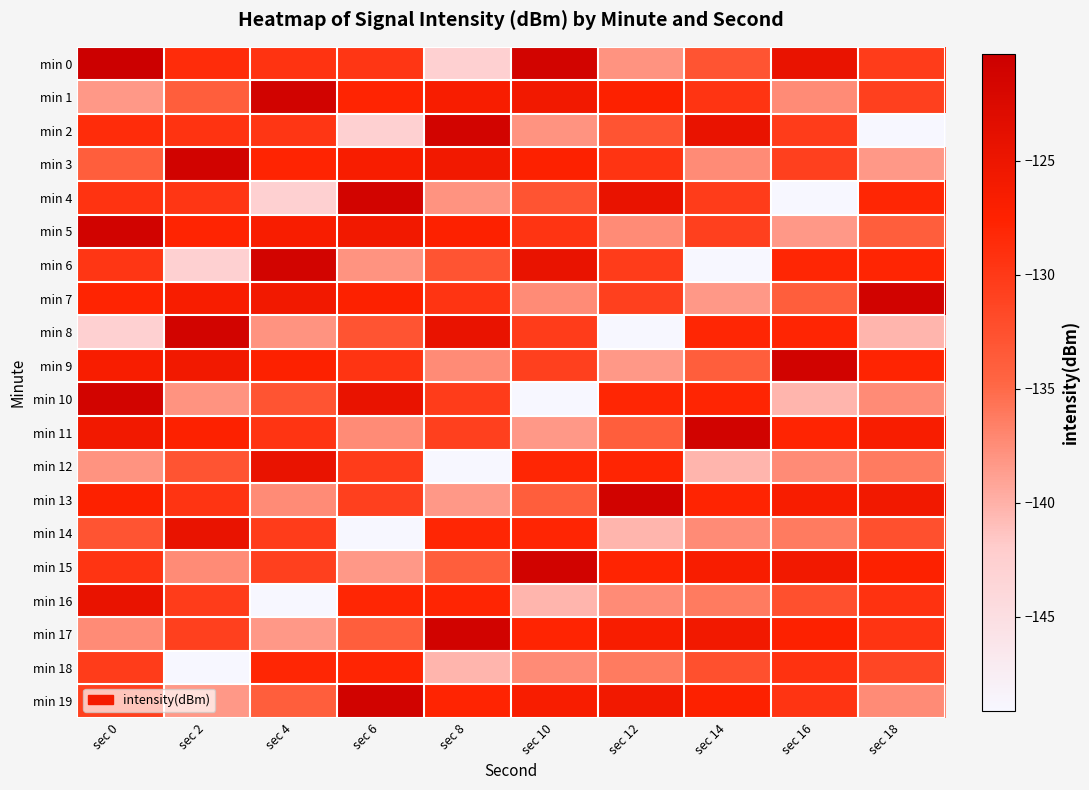

Reading right to left, transcribe all the data shown in this chart.

min 0: sec 18=-130.4	sec 16=-124.6	sec 14=-132.8	sec 12=-137.9	sec 10=-121.3	sec 8=-142.7	sec 6=-129.7	sec 4=-129.4	sec 2=-128.7	sec 0=-120.3
min 1: sec 18=-130.7	sec 16=-137.3	sec 14=-129.5	sec 12=-127.3	sec 10=-125.8	sec 8=-126.7	sec 6=-127.8	sec 4=-121.1	sec 2=-133.9	sec 0=-138.3
min 2: sec 18=-149.1	sec 16=-130.4	sec 14=-124.6	sec 12=-132.8	sec 10=-137.9	sec 8=-121.3	sec 6=-142.7	sec 4=-129.7	sec 2=-129.4	sec 0=-128.7
min 3: sec 18=-138.3	sec 16=-130.7	sec 14=-137.3	sec 12=-129.5	sec 10=-127.3	sec 8=-125.8	sec 6=-126.7	sec 4=-127.8	sec 2=-121.1	sec 0=-133.9
min 4: sec 18=-128.0	sec 16=-149.1	sec 14=-130.4	sec 12=-124.6	sec 10=-132.8	sec 8=-137.9	sec 6=-121.3	sec 4=-142.7	sec 2=-129.7	sec 0=-129.4
min 5: sec 18=-133.9	sec 16=-138.3	sec 14=-130.7	sec 12=-137.3	sec 10=-129.5	sec 8=-127.3	sec 6=-125.8	sec 4=-126.7	sec 2=-127.8	sec 0=-121.1
min 6: sec 18=-127.9	sec 16=-128.0	sec 14=-149.1	sec 12=-130.4	sec 10=-124.6	sec 8=-132.8	sec 6=-137.9	sec 4=-121.3	sec 2=-142.7	sec 0=-129.7
min 7: sec 18=-121.1	sec 16=-133.9	sec 14=-138.3	sec 12=-130.7	sec 10=-137.3	sec 8=-129.5	sec 6=-127.3	sec 4=-125.8	sec 2=-126.7	sec 0=-127.8
min 8: sec 18=-140.3	sec 16=-127.9	sec 14=-128.0	sec 12=-149.1	sec 10=-130.4	sec 8=-124.6	sec 6=-132.8	sec 4=-137.9	sec 2=-121.3	sec 0=-142.7
min 9: sec 18=-127.8	sec 16=-121.1	sec 14=-133.9	sec 12=-138.3	sec 10=-130.7	sec 8=-137.3	sec 6=-129.5	sec 4=-127.3	sec 2=-125.8	sec 0=-126.7
min 10: sec 18=-137.3	sec 16=-140.3	sec 14=-127.9	sec 12=-128.0	sec 10=-149.1	sec 8=-130.4	sec 6=-124.6	sec 4=-132.8	sec 2=-137.9	sec 0=-121.3
min 11: sec 18=-126.7	sec 16=-127.8	sec 14=-121.1	sec 12=-133.9	sec 10=-138.3	sec 8=-130.7	sec 6=-137.3	sec 4=-129.5	sec 2=-127.3	sec 0=-125.8
min 12: sec 18=-136.3	sec 16=-137.3	sec 14=-140.3	sec 12=-127.9	sec 10=-128.0	sec 8=-149.1	sec 6=-130.4	sec 4=-124.6	sec 2=-132.8	sec 0=-137.9
min 13: sec 18=-125.8	sec 16=-126.7	sec 14=-127.8	sec 12=-121.1	sec 10=-133.9	sec 8=-138.3	sec 6=-130.7	sec 4=-137.3	sec 2=-129.5	sec 0=-127.3
min 14: sec 18=-132.4	sec 16=-136.3	sec 14=-137.3	sec 12=-140.3	sec 10=-127.9	sec 8=-128.0	sec 6=-149.1	sec 4=-130.4	sec 2=-124.6	sec 0=-132.8
min 15: sec 18=-127.3	sec 16=-125.8	sec 14=-126.7	sec 12=-127.8	sec 10=-121.1	sec 8=-133.9	sec 6=-138.3	sec 4=-130.7	sec 2=-137.3	sec 0=-129.5
min 16: sec 18=-129.2	sec 16=-132.4	sec 14=-136.3	sec 12=-137.3	sec 10=-140.3	sec 8=-127.9	sec 6=-128.0	sec 4=-149.1	sec 2=-130.4	sec 0=-124.6
min 17: sec 18=-129.5	sec 16=-127.3	sec 14=-125.8	sec 12=-126.7	sec 10=-127.8	sec 8=-121.1	sec 6=-133.9	sec 4=-138.3	sec 2=-130.7	sec 0=-137.3
min 18: sec 18=-131.4	sec 16=-129.2	sec 14=-132.4	sec 12=-136.3	sec 10=-137.3	sec 8=-140.3	sec 6=-127.9	sec 4=-128.0	sec 2=-149.1	sec 0=-130.4
min 19: sec 18=-137.3	sec 16=-129.5	sec 14=-127.3	sec 12=-125.8	sec 10=-126.7	sec 8=-127.8	sec 6=-121.1	sec 4=-133.9	sec 2=-138.3	sec 0=-130.7